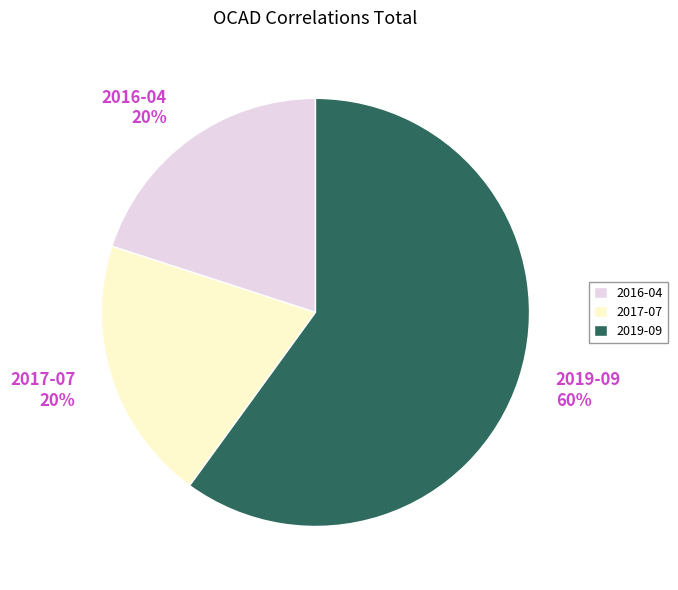

Does 2019-09 account for over 50% of the chart?

Yes